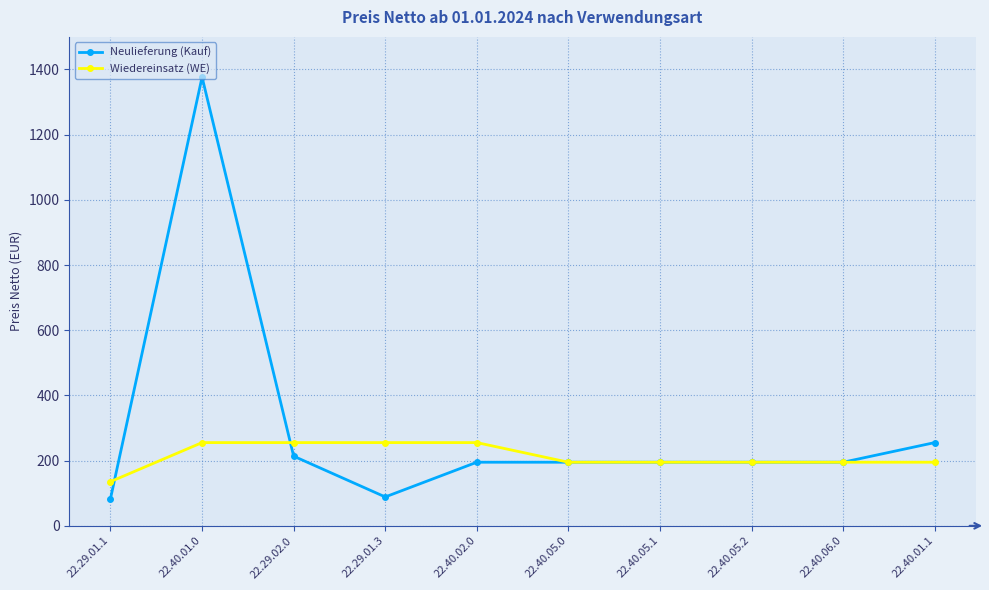

What is the average value of the Wiedereinsatz (WE) series?

213.2